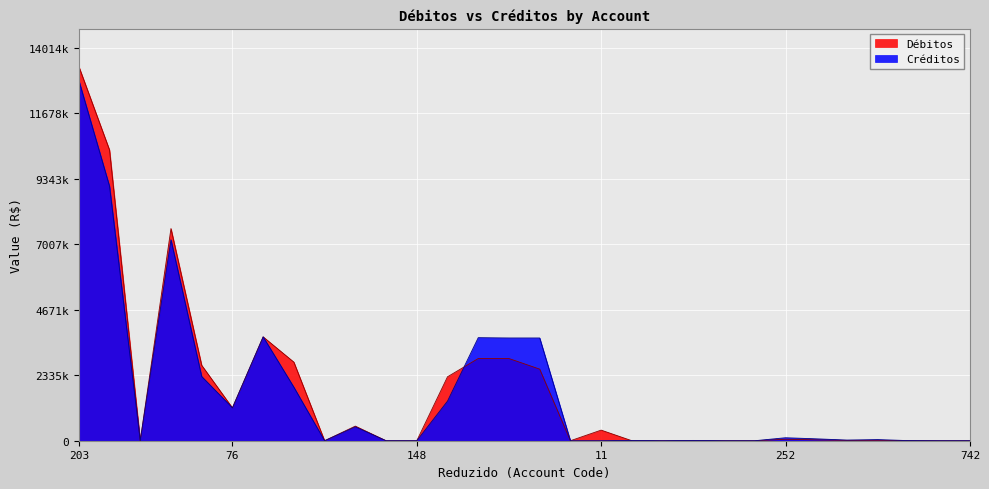

List the labels in order of Débitos value, largest first.

203, 204, 206, 199, 232, 233, 231, 226, 234, 200, 76, 86, 11, 252, 253, 255, 254, 256, 205, 148, 143, 237, 92, 667, 10, 238, 239, 240, 258, 742